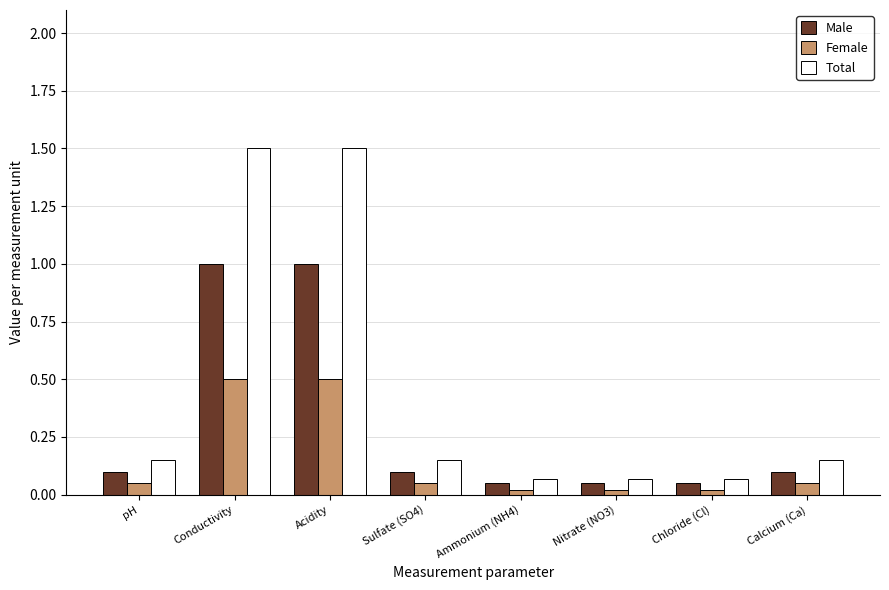

The Female series shows 0.1 at Sulfate (SO4). True or false?

True